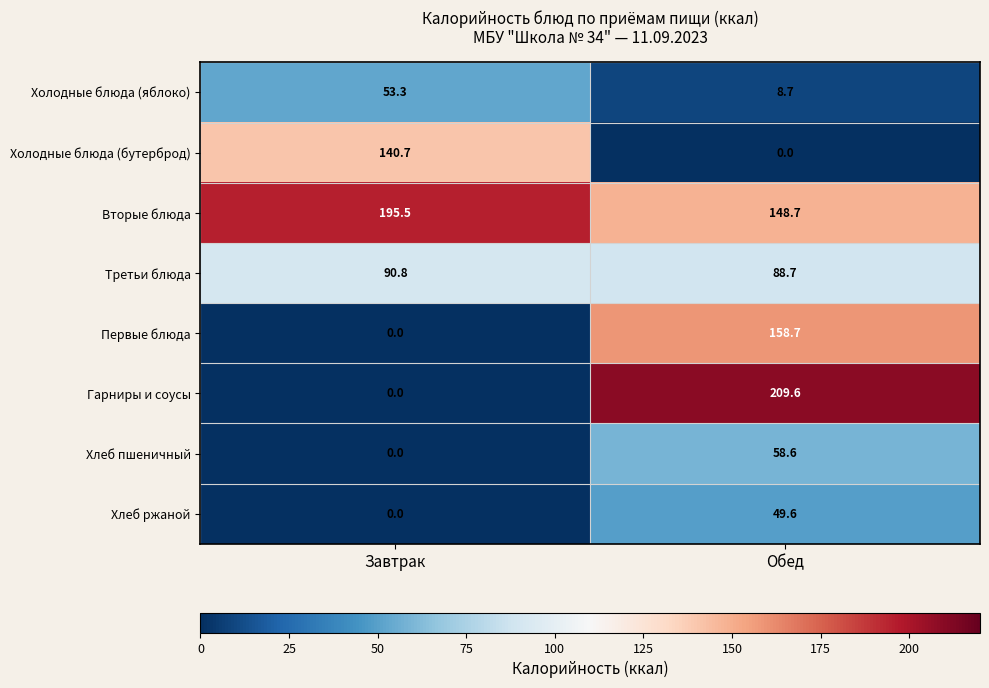

What is the total value across all series at Обед?

722.6